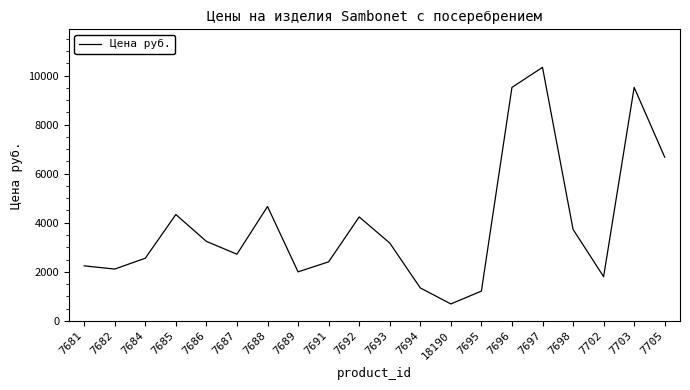

What position from the right is 7684?

18